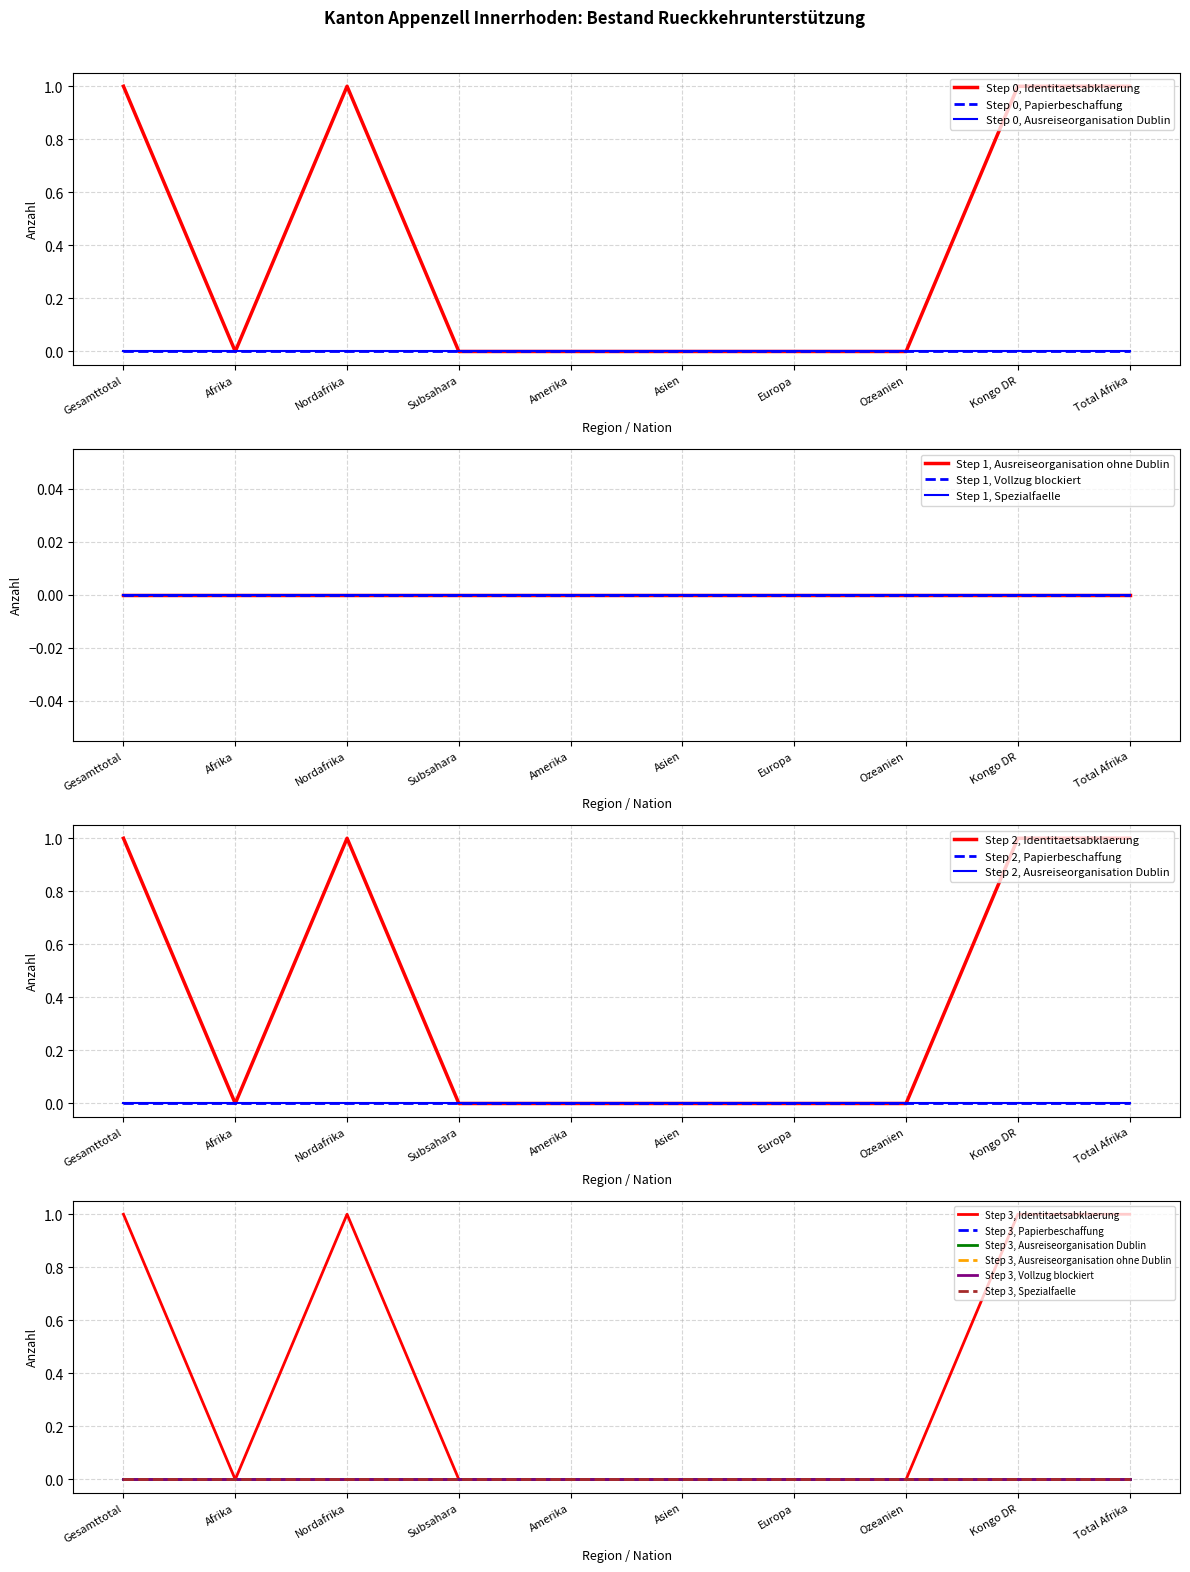

True or false: Ausreiseorganisation Dublin and Identitaetsabklaerung cross at least once.

False